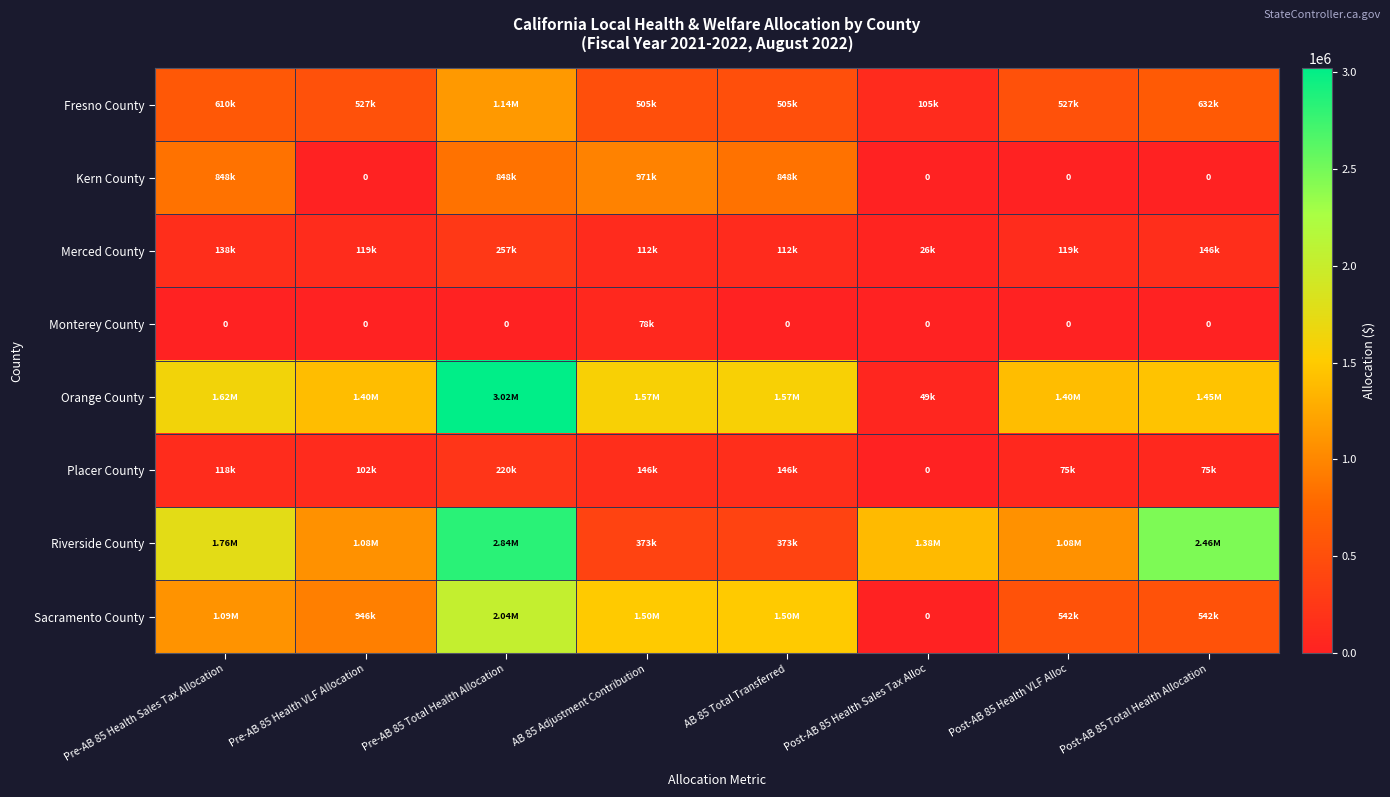

What is the sum of all Placer County values?

881736.7